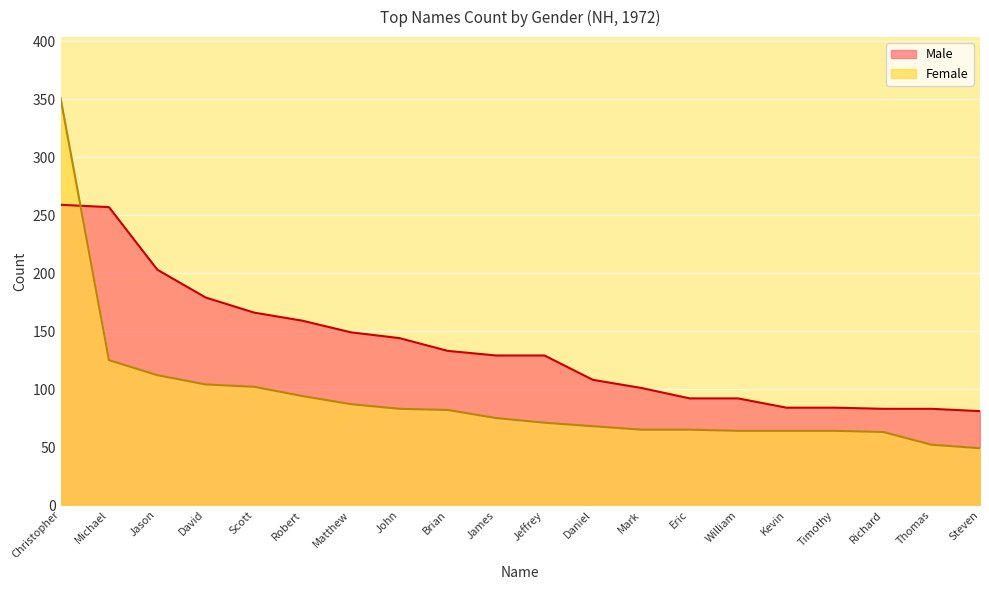

How many intersections are there between Male and Female?

1